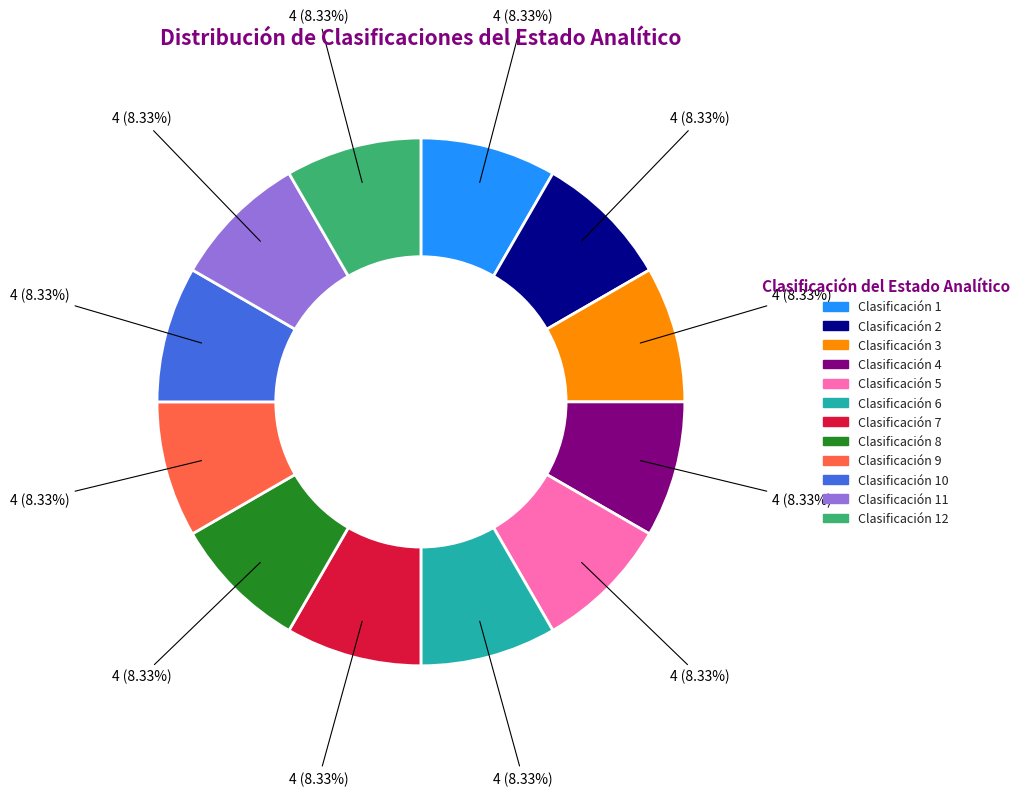

Do Clasificación 10 and Clasificación 12 together represent more than half of the pie?

No